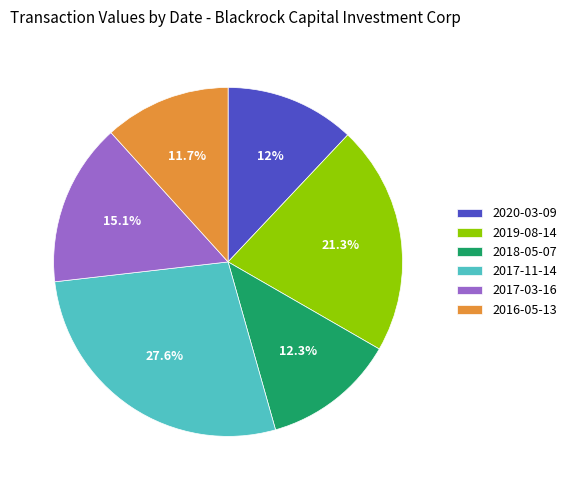

How many slices are in this pie chart?

6